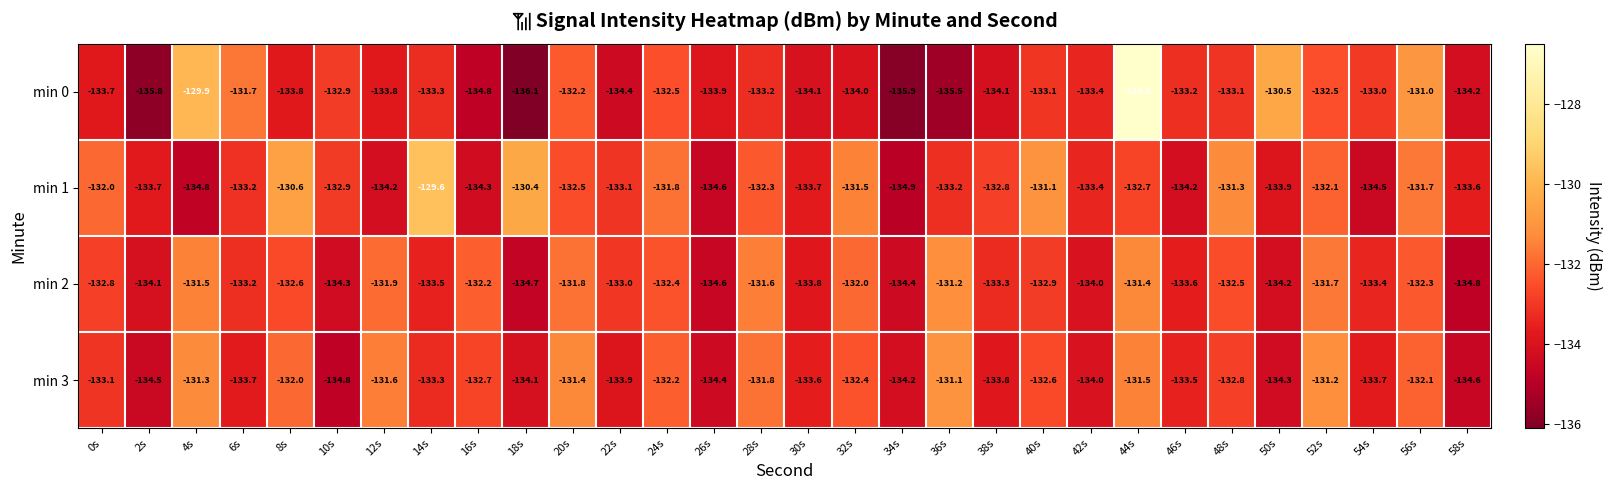

Rank the series by their maximum value, from highest to lowest.

min 0, min 1, min 3, min 2